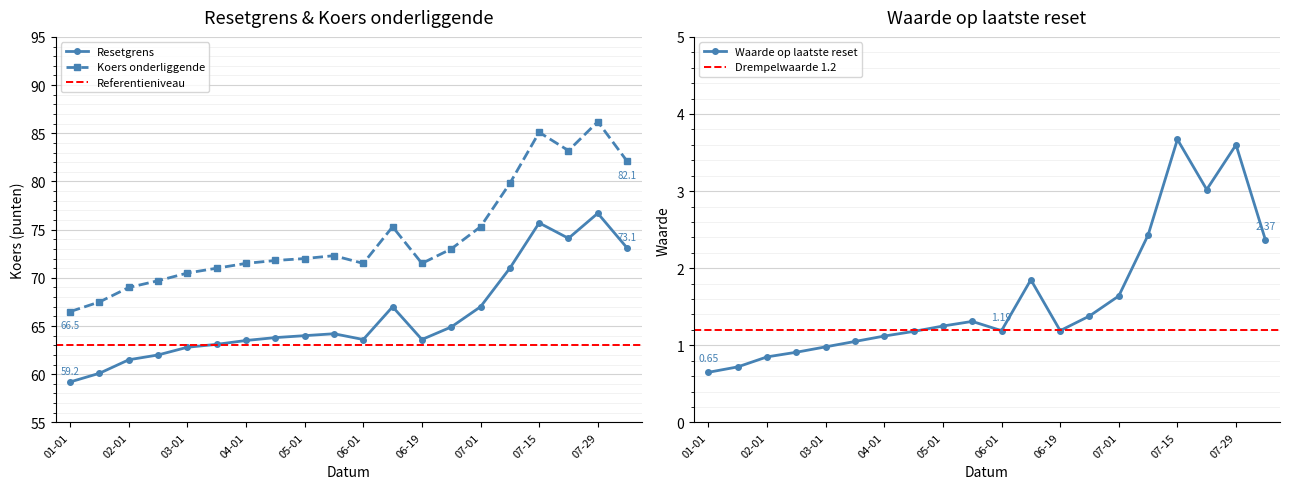

How many values in the Koers onderliggende op laatste reset series exceed 72?

9